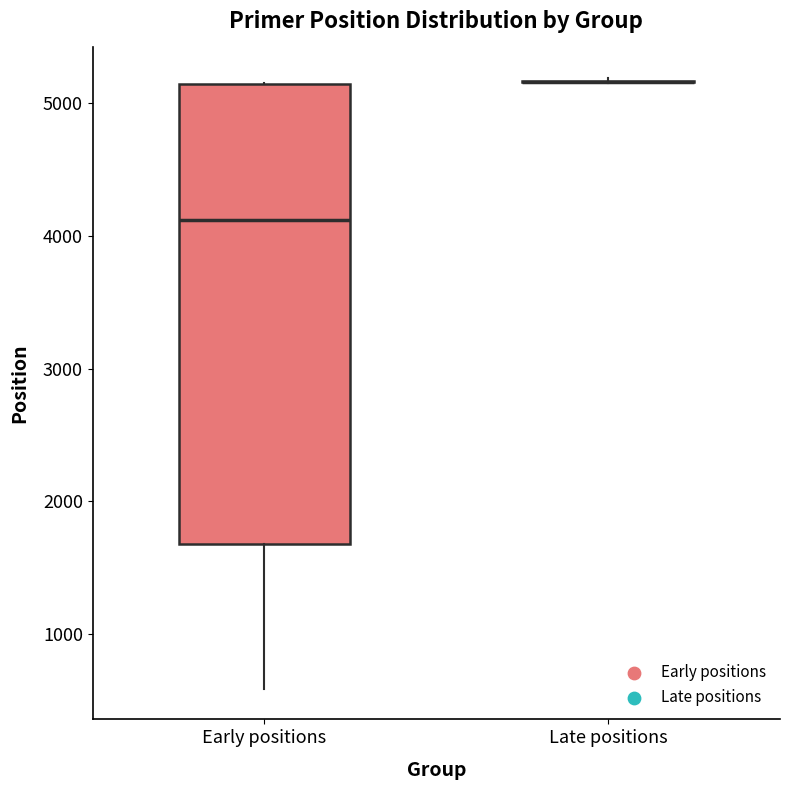

Reading left to right, transcribe this box plot: for each box, give where its median line is, the range the box spans, and where its two whiskers end, as read against the y-axis. The values are not printed on the chart, so give them approximately, as read against the axis.

Early positions: median 4100, box 1700 to 5100, whiskers 600 to 5200
Late positions: box collapsed to a line at 5200, whiskers 5200 to 5200